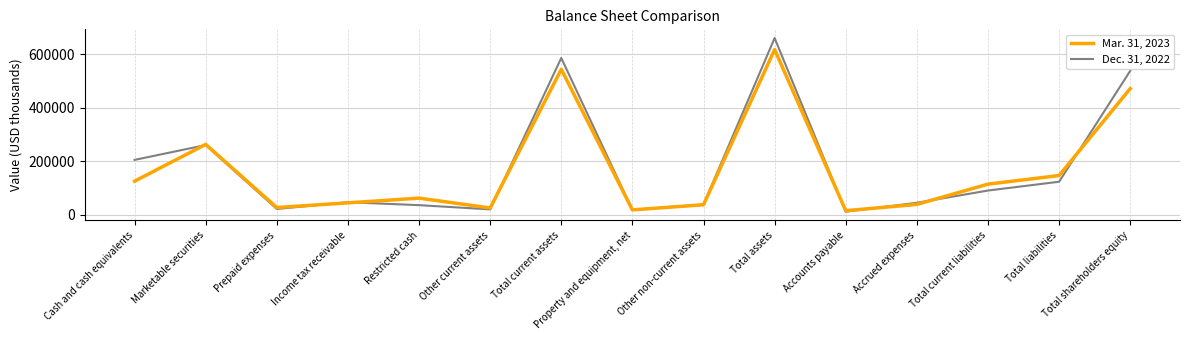

After their last crossing, which series has the higher values: Dec. 31, 2022 or Mar. 31, 2023?

Dec. 31, 2022